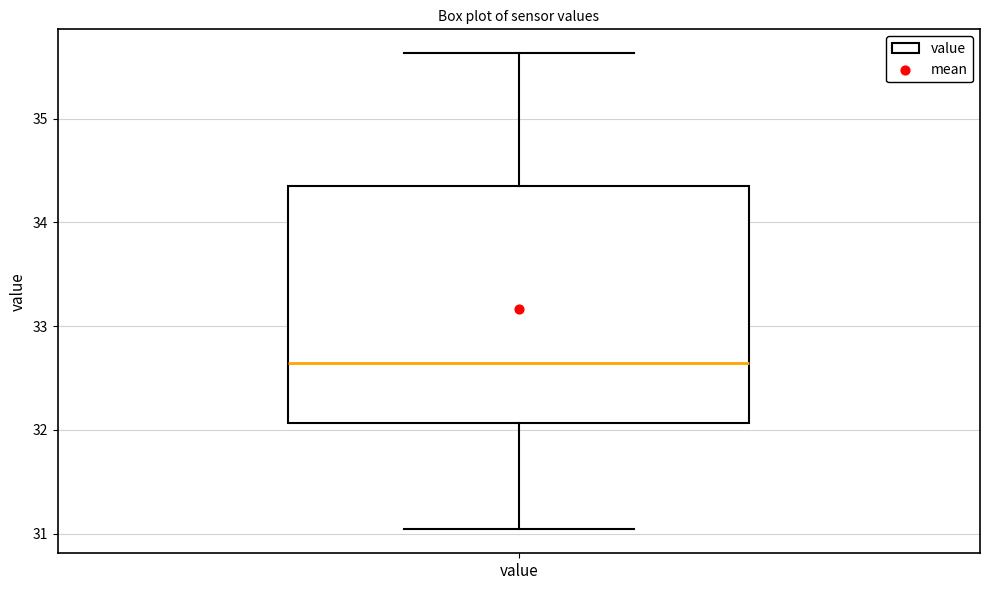

Read this box plot against the y-axis: the position of the median line, the range covered by the box, and the ends of both whiskers. The values are not printed on the chart, so give them approximately, as read against the axis.

median 32.6, box 32.1 to 34.4, whiskers 31.0 to 35.6